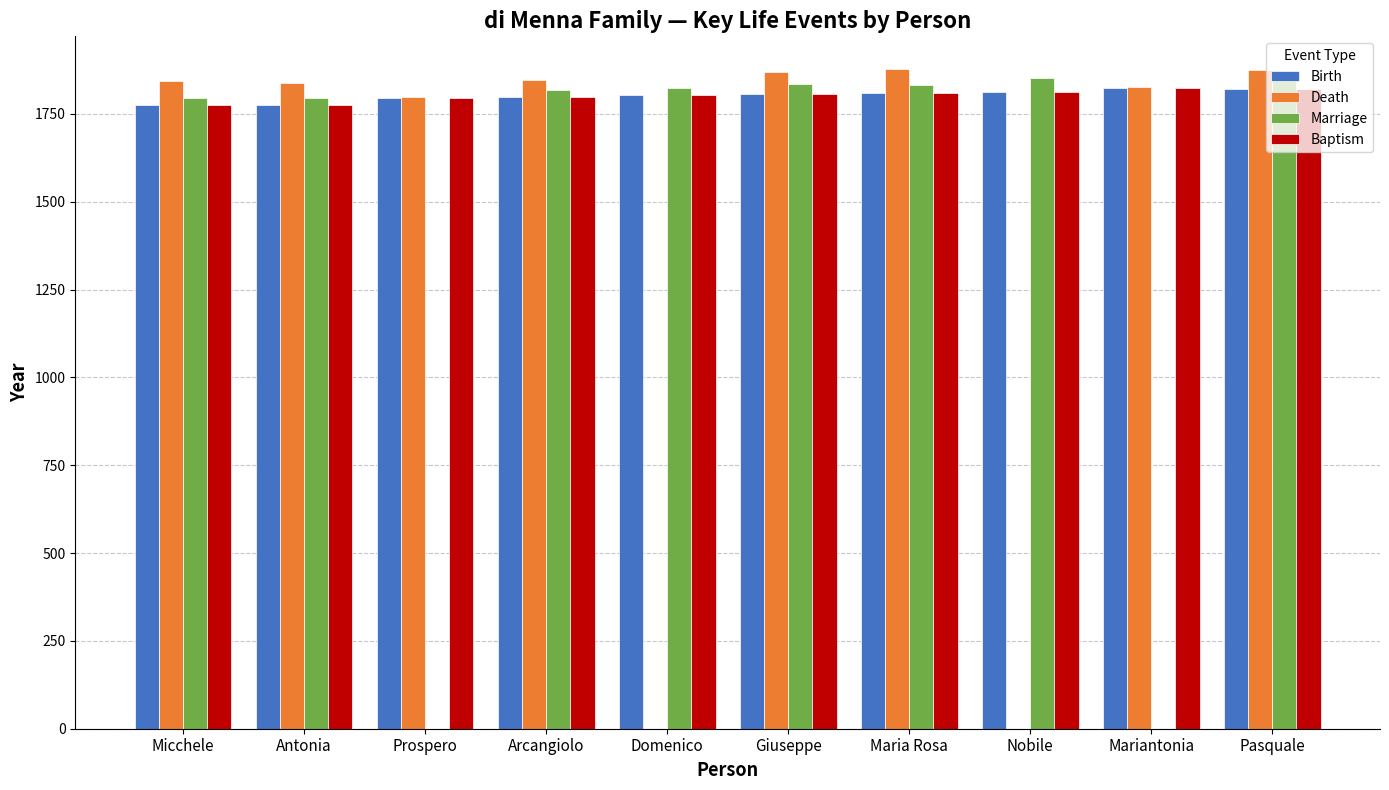

Which label corresponds to the smallest value in the chart?

Micchele